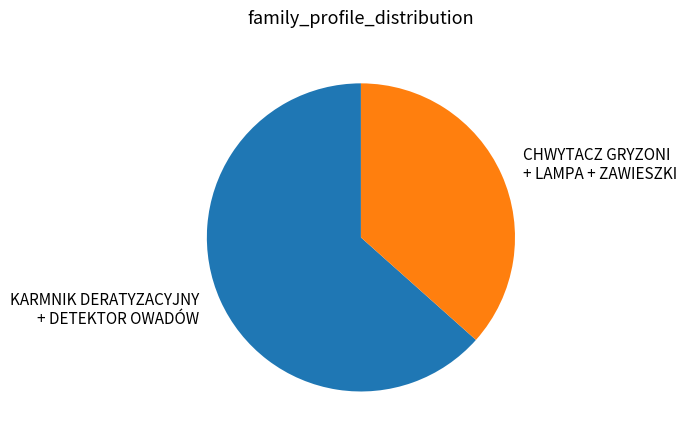

How many slices are in this pie chart?

2